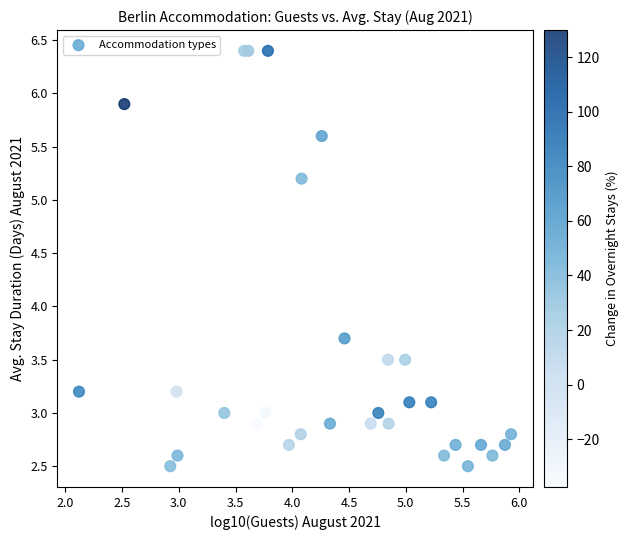

What Y value in the scatter plot is closest to 4?

3.7